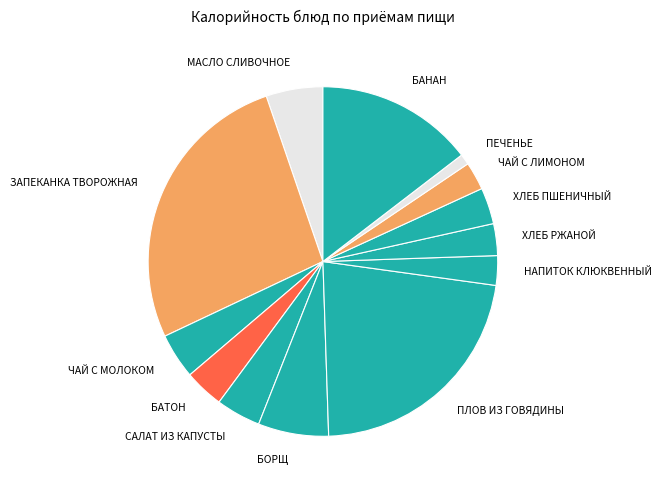

Approximately how many times larger is the value at ХЛЕБ РЖАНОЙ compared to БАТОН?

0.8